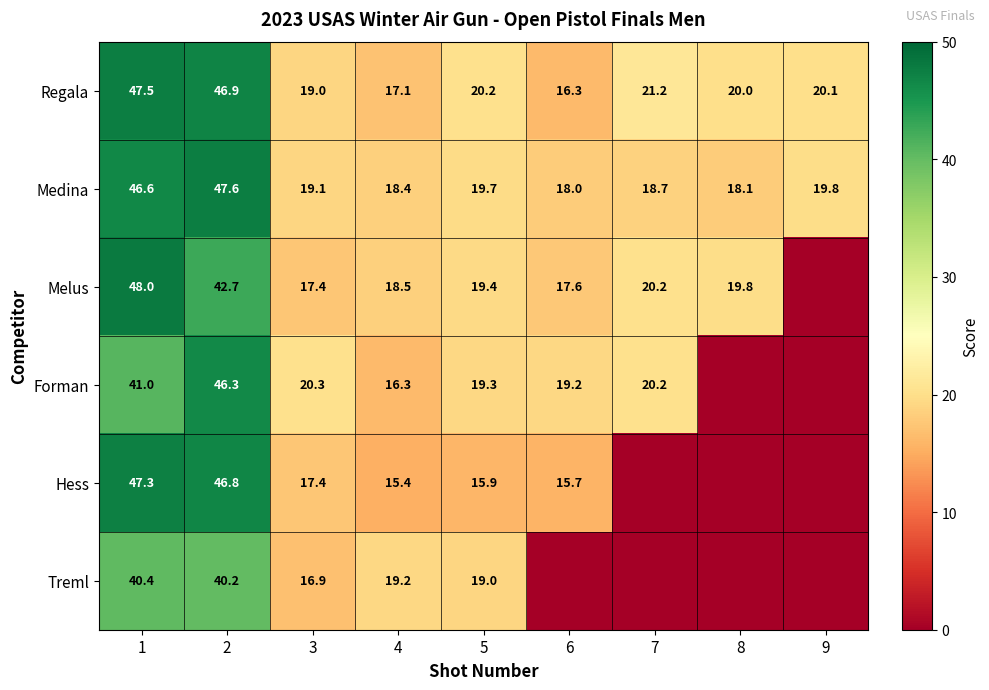

What is the difference between the maximum and minimum values in the Regala series?

31.2